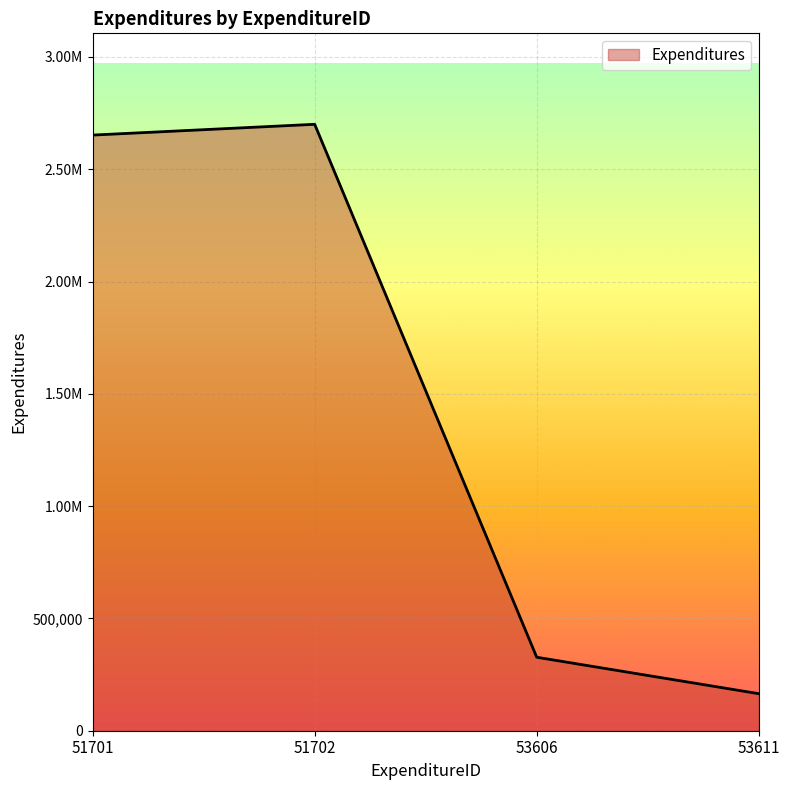

What is the smallest value displayed?

164971